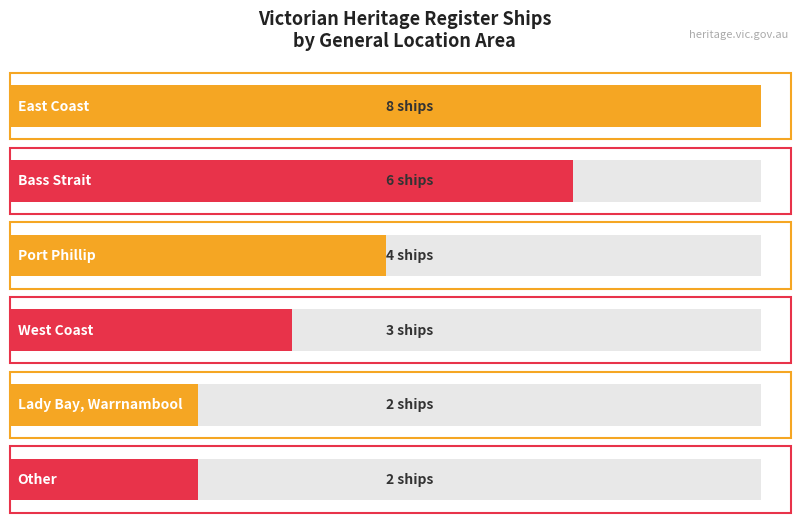

Which category has the highest value across all series?

East Coast